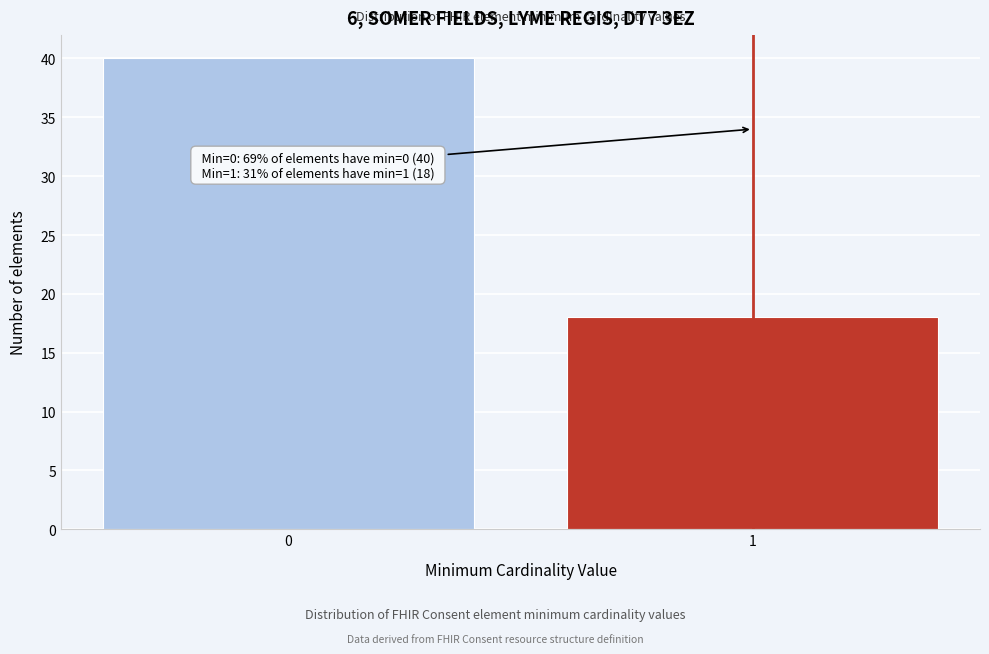

Reading left to right, what are all the values shown in this chart?

0=40	1=18